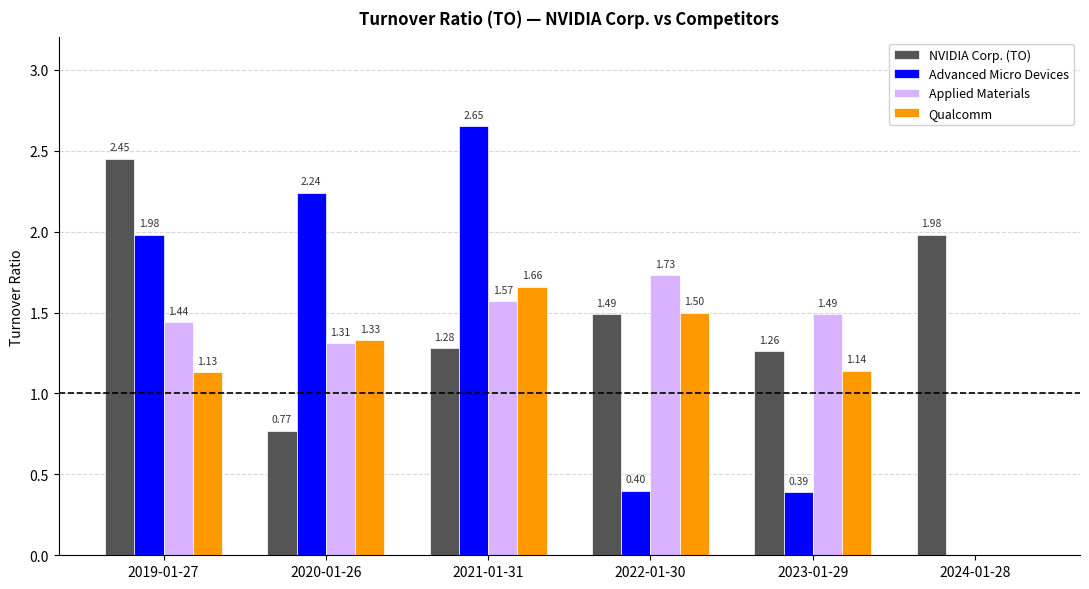

At which category is the sum across all series the highest?

2021-01-31